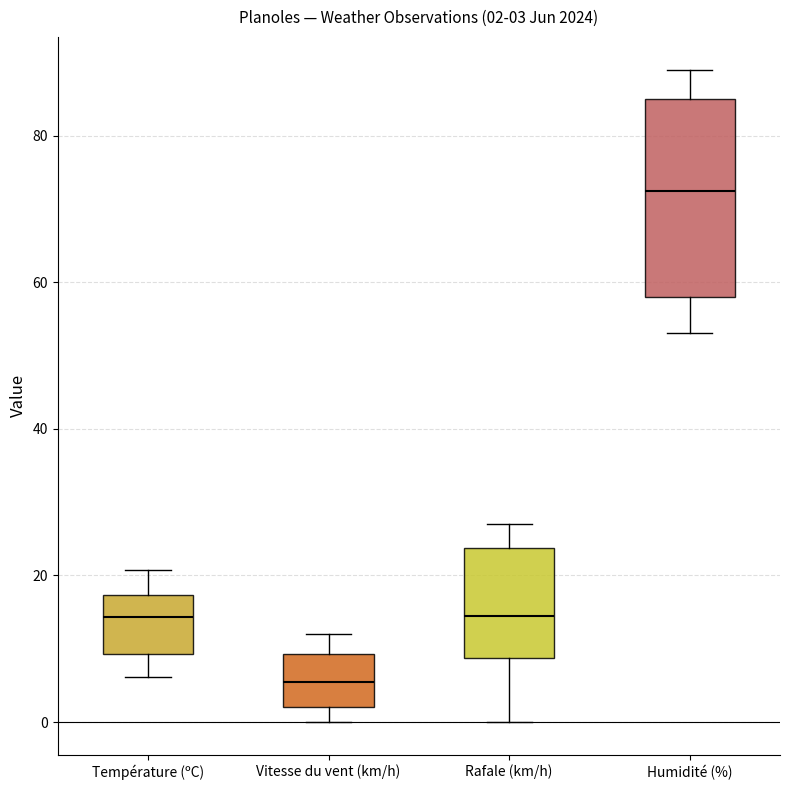

Which box has the highest median line?

Humidité (%)